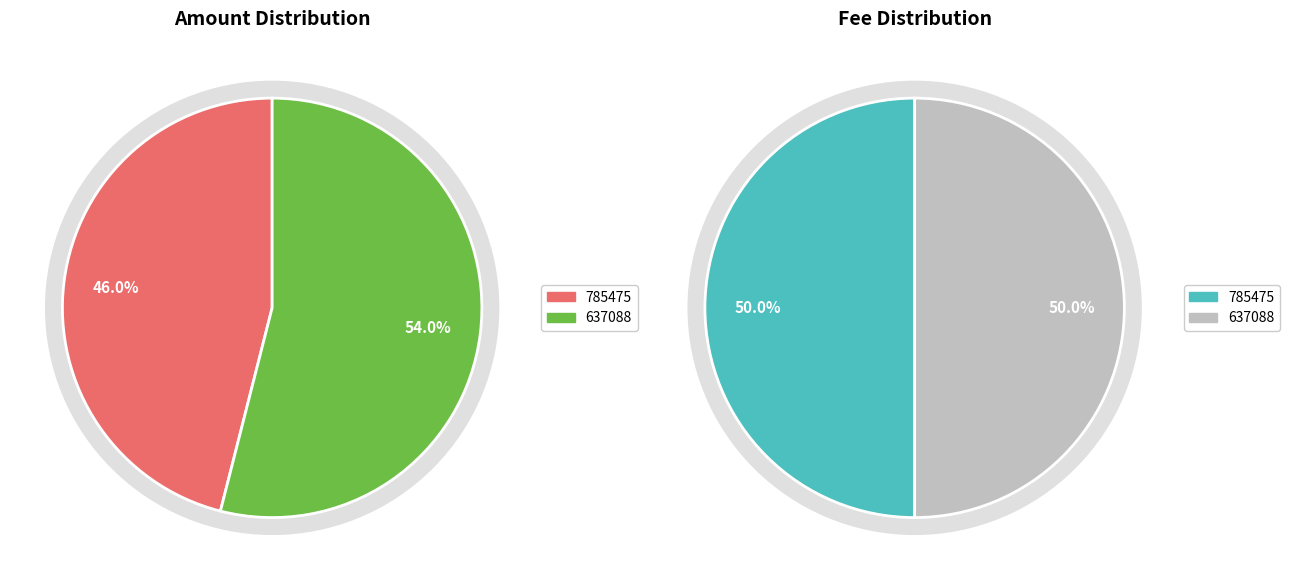

How much of the chart is everything except 637088?

46.0%